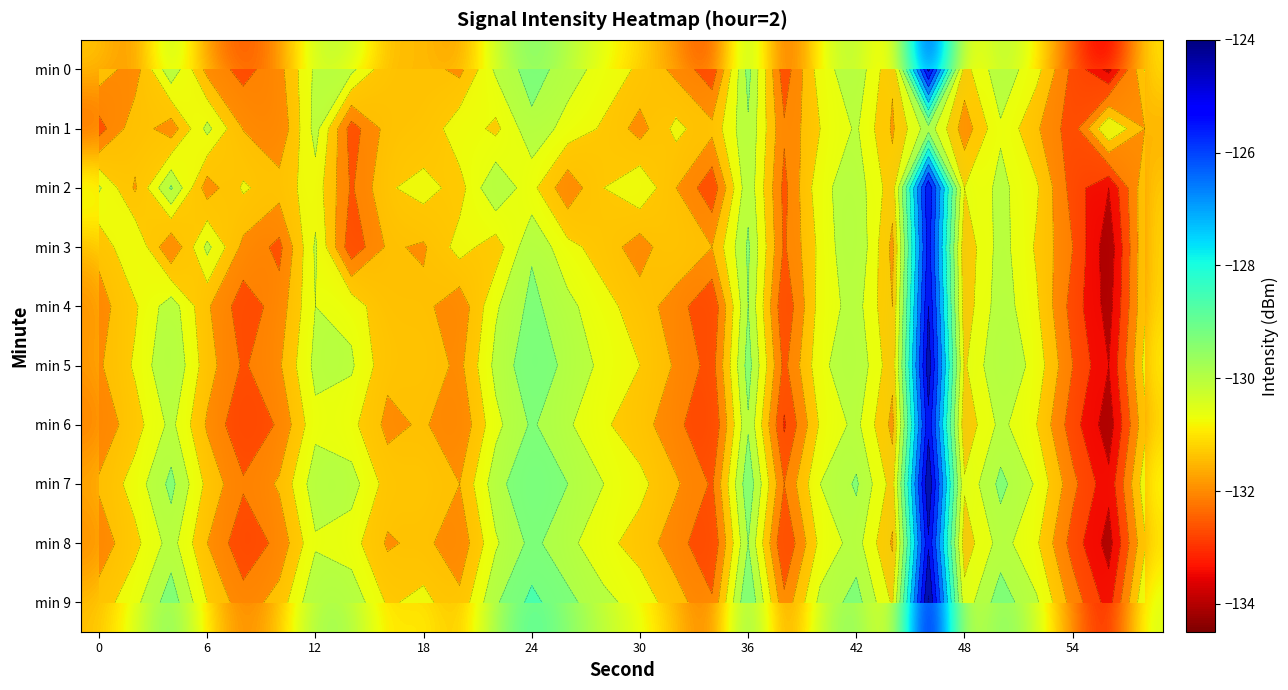

What is the spread (max minus min) of values at 29?

1.3